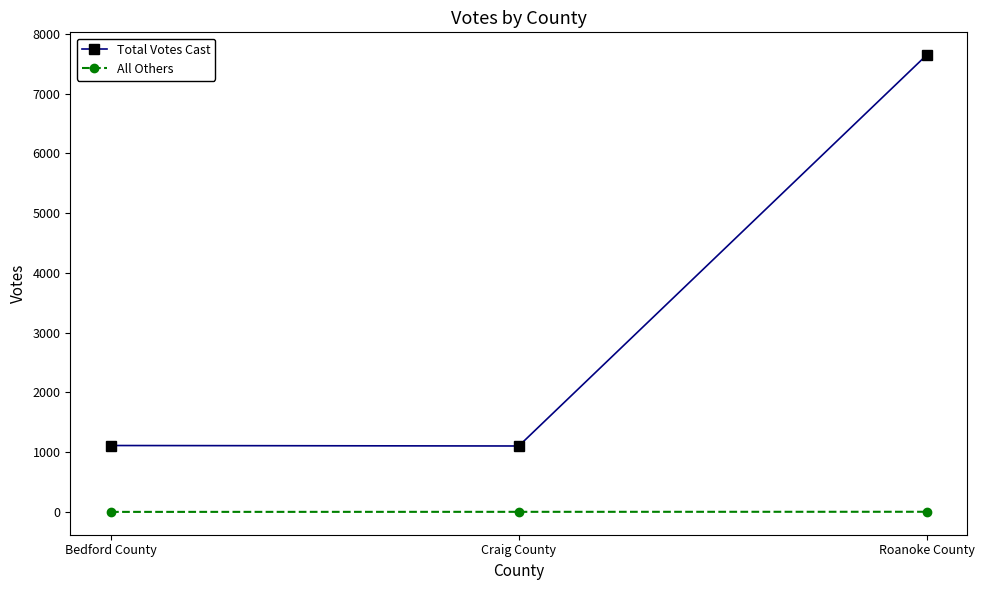

What are all the series names shown in the legend?

Total Votes Cast, All Others